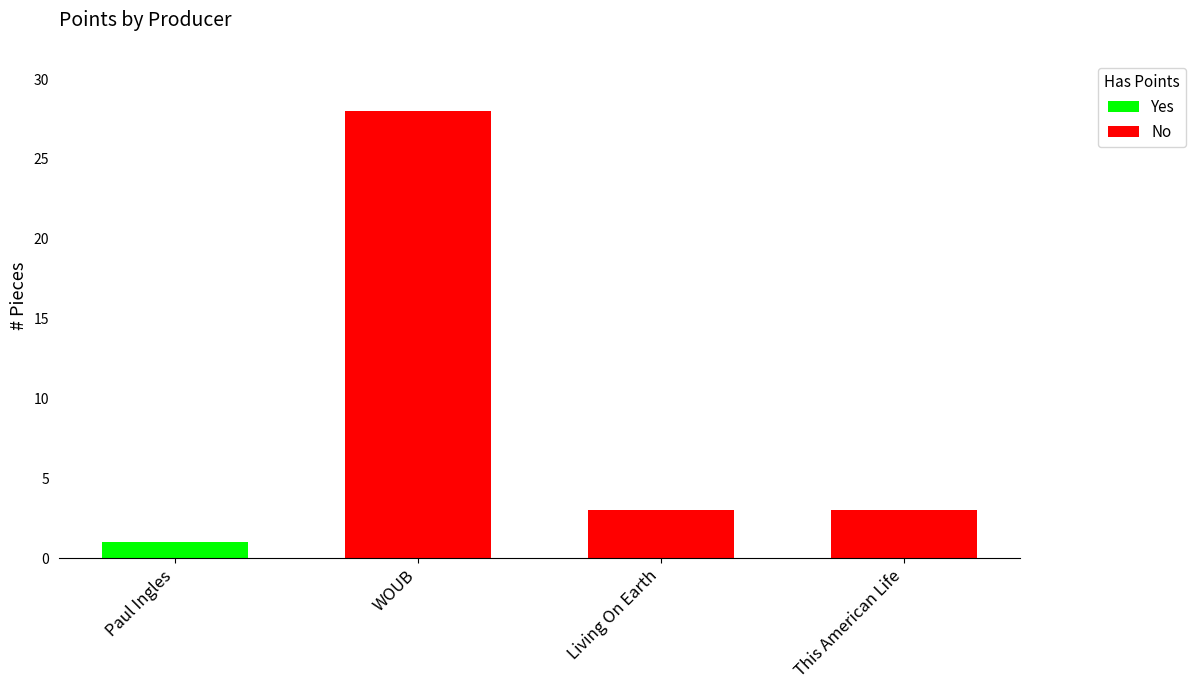

The value of Yes at Paul Ingles is 1. True or false?

True